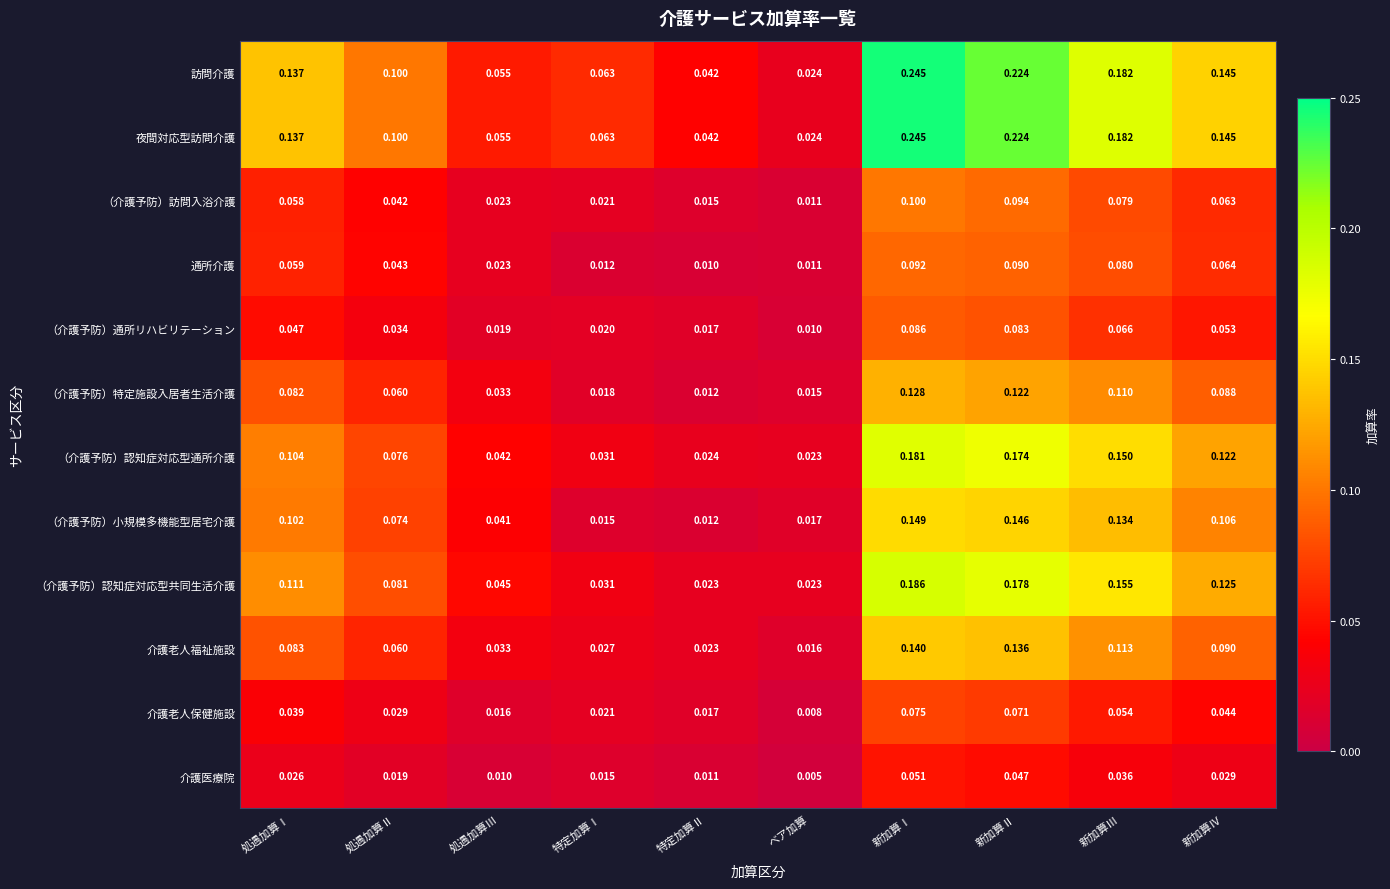

At which label does 介護医療院 reach its peak?

新加算Ⅰ